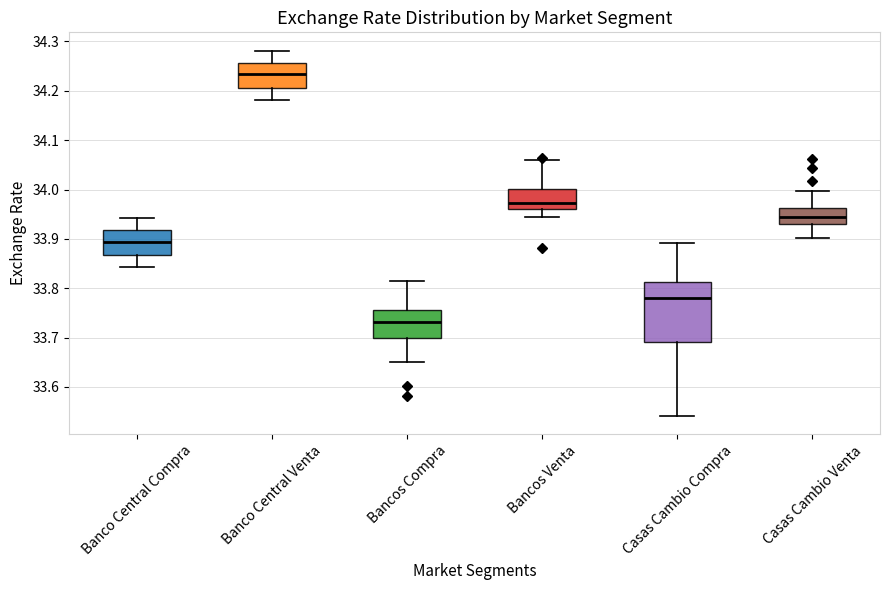

Reading left to right, transcribe this box plot: for each box, give where its median line is, the range the box spans, and where its two whiskers end, as read against the y-axis. The values are not printed on the chart, so give them approximately, as read against the axis.

Banco Central Compra: median 33.89, box 33.87 to 33.92, whiskers 33.84 to 33.94
Banco Central Venta: median 34.23, box 34.21 to 34.26, whiskers 34.18 to 34.28
Bancos Compra: median 33.73, box 33.70 to 33.76, whiskers 33.65 to 33.81
Bancos Venta: median 33.97, box 33.96 to 34.00, whiskers 33.94 to 34.06
Casas Cambio Compra: median 33.78, box 33.69 to 33.81, whiskers 33.54 to 33.89
Casas Cambio Venta: median 33.95, box 33.93 to 33.96, whiskers 33.90 to 34.00